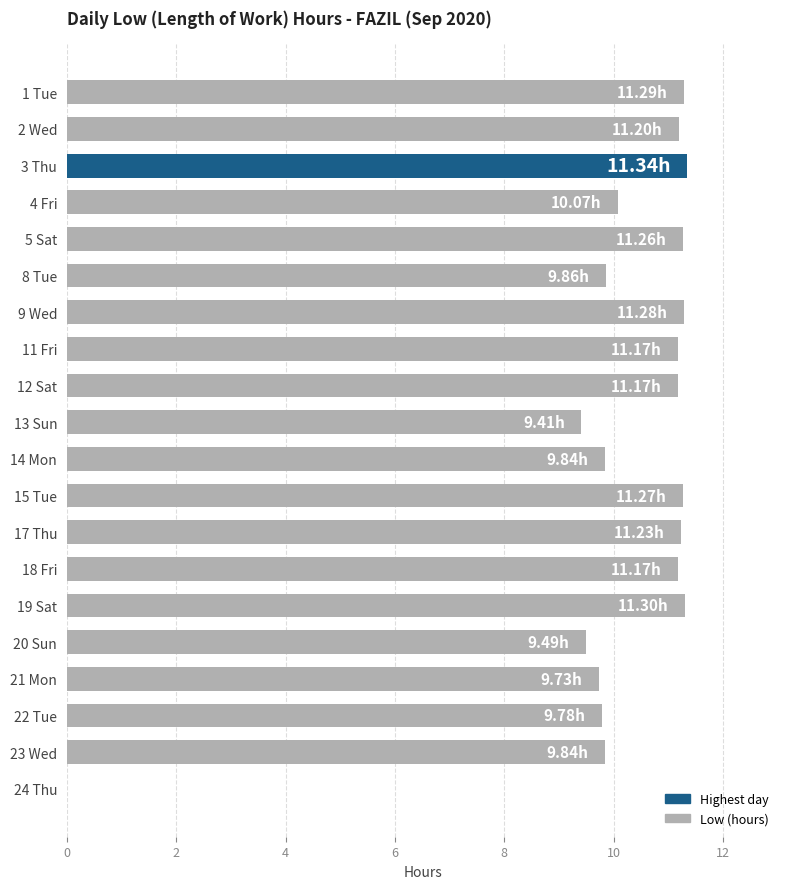

What is the sum of the values at 9 Wed and 17 Thu?

22.5